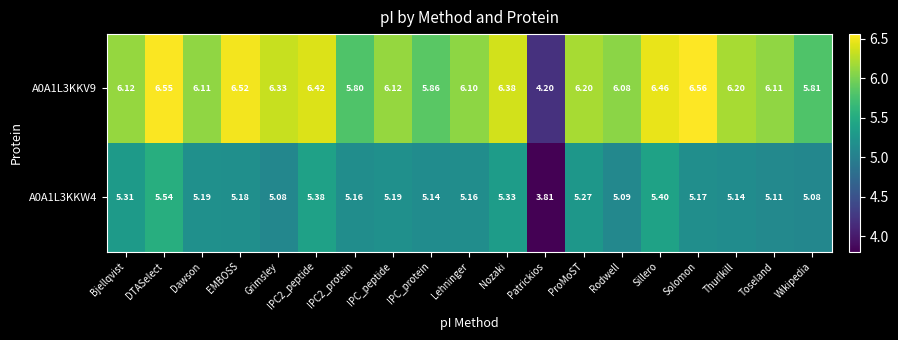

At EMBOSS, list the series in order from largest to smallest.

A0A1L3KKV9, A0A1L3KKW4